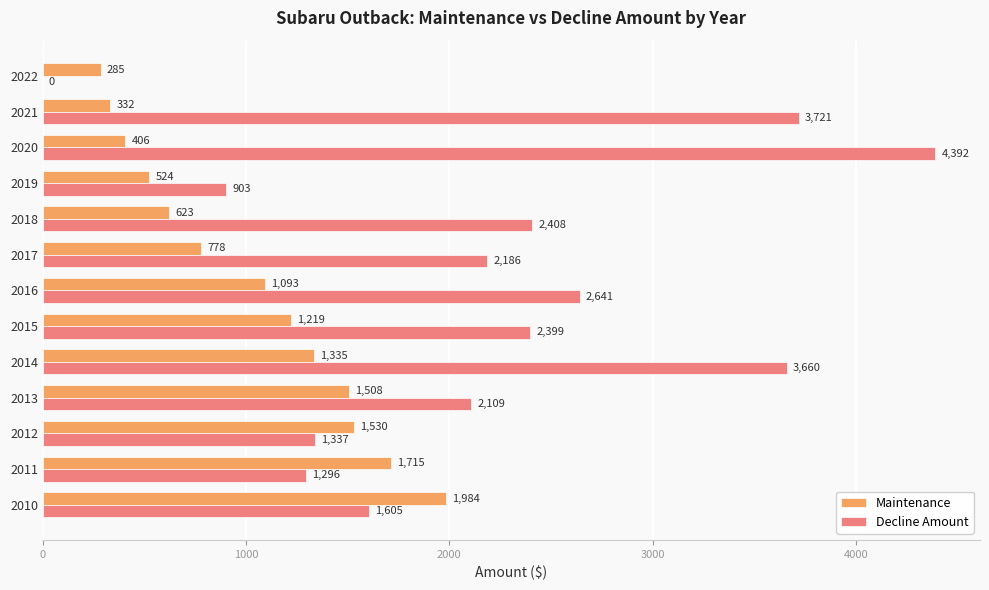

Is it true that Decline Amount equals 1337 at 2012?

True